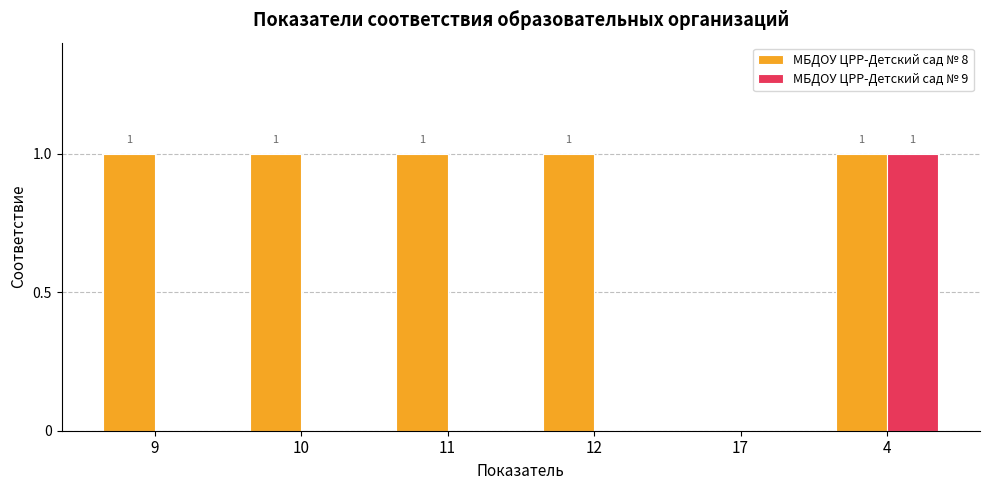

Is the value of МБДОУ ЦРР-Детский сад № 8 at 17 greater than the value of МБДОУ ЦРР-Детский сад № 9 at 4?

No